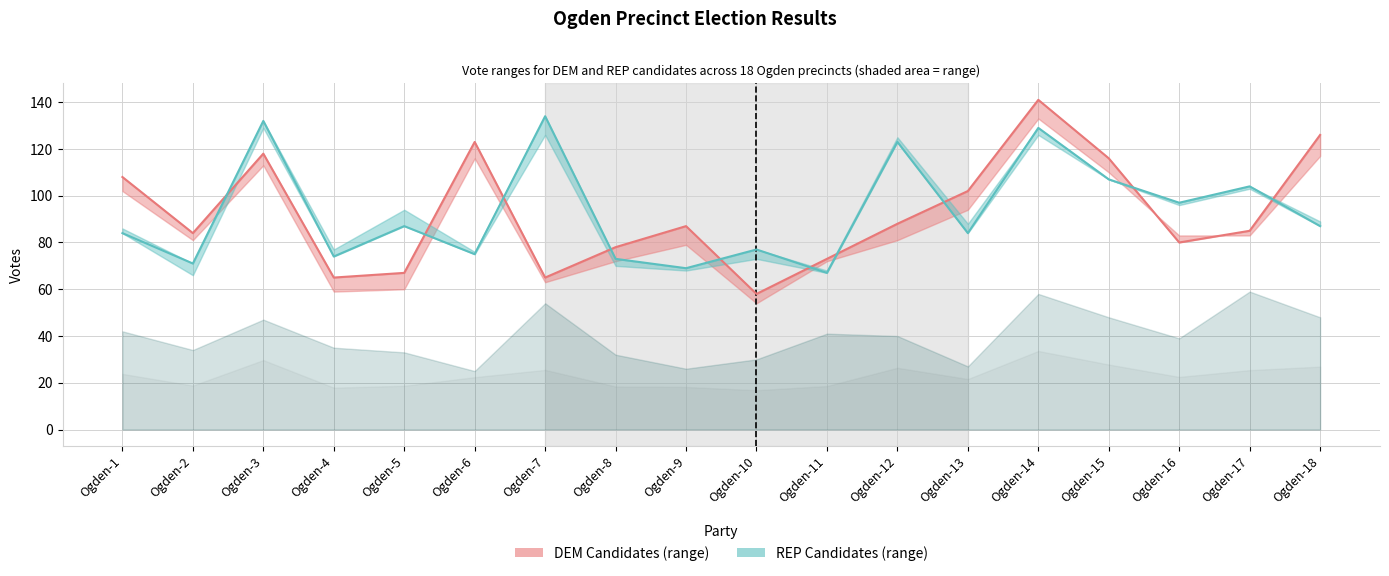

What is the sum of all DEM Linda S Gibbardo line values?

1664